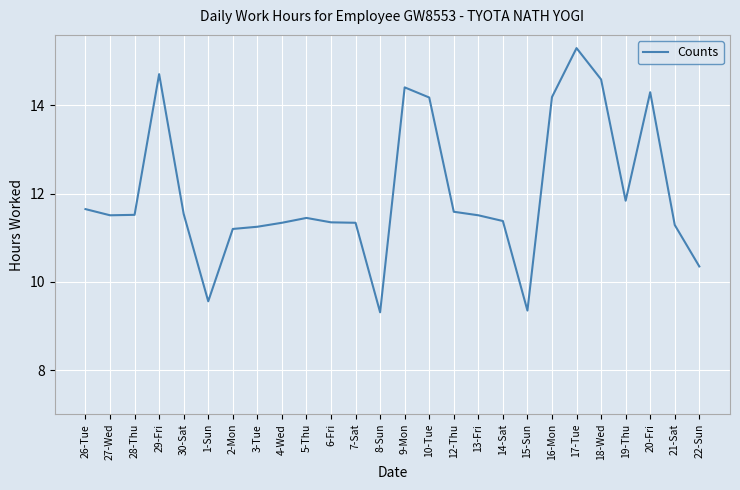

What position from the left is 22-Sun?

26